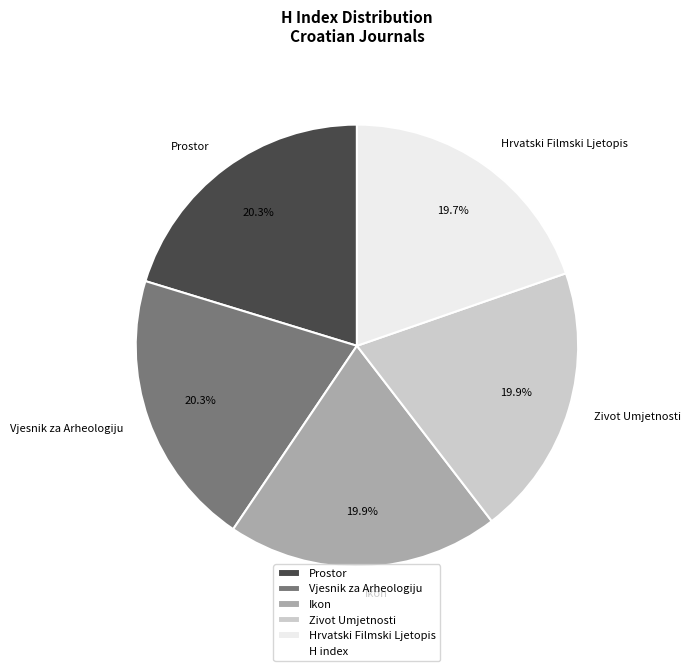

Approximately how many times larger is the value at Vjesnik za Arheologiju compared to Hrvatski Filmski Ljetopis?

1.0